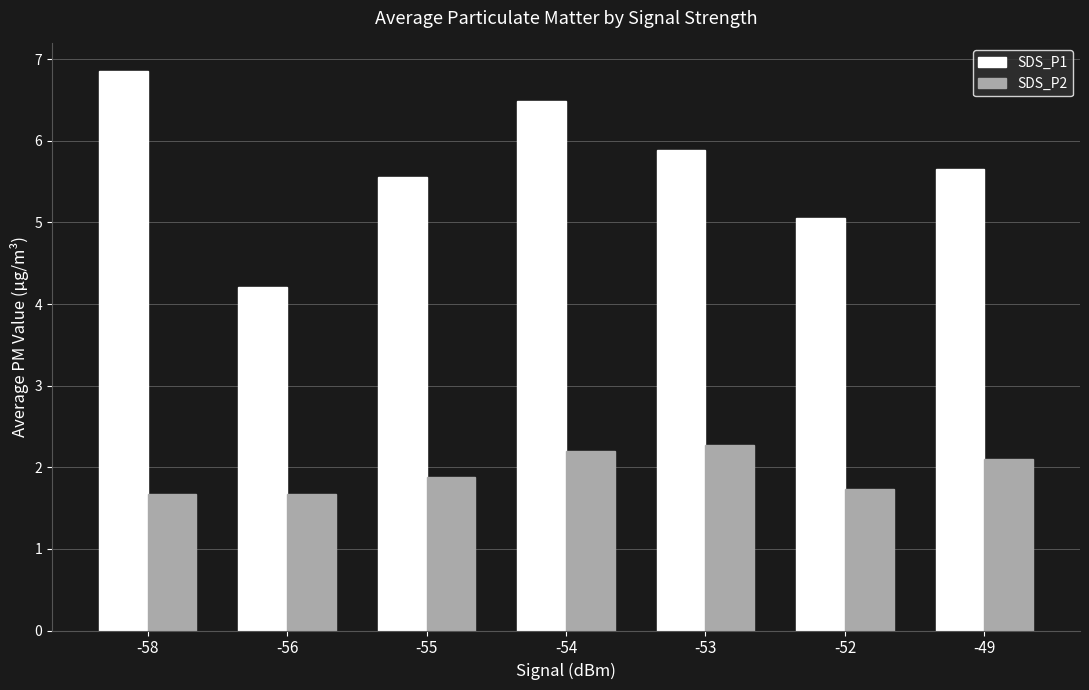

What are all the series names shown in the legend?

SDS_P1, SDS_P2